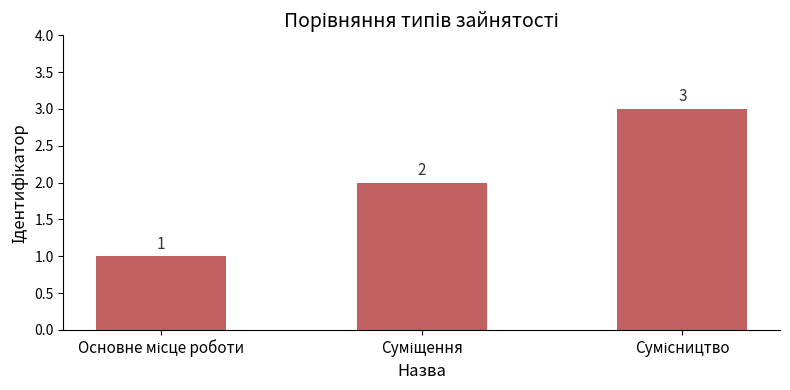

What is the greatest value displayed?

3